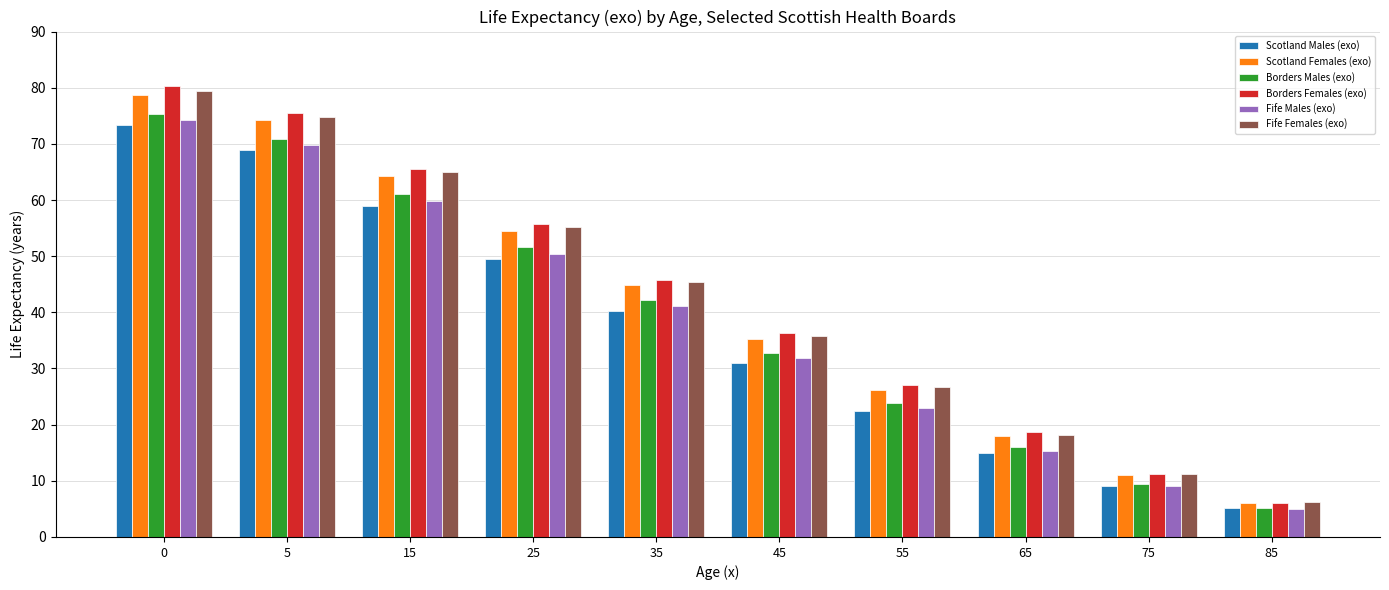

How many values in the Scotland Males (exo) series exceed 40?

5